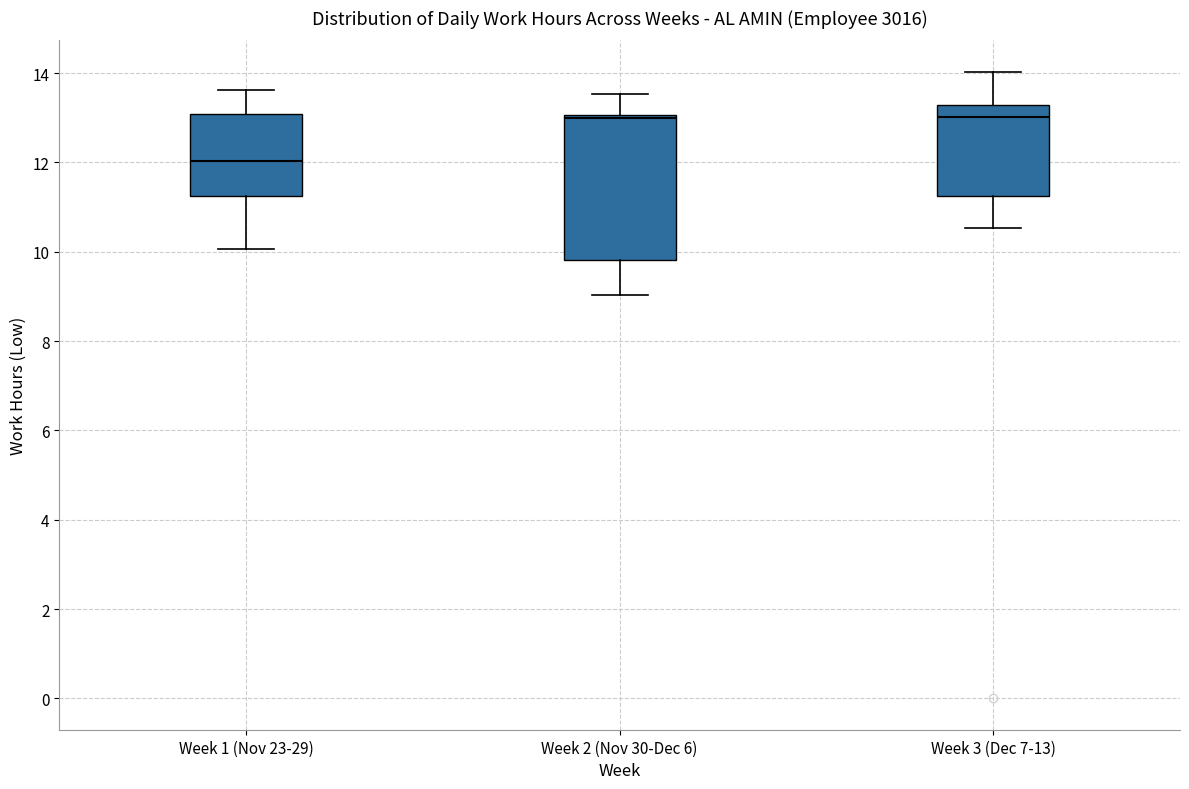

Where is the lower edge of the box for Week 3 (Dec 7-13) on the y-axis? The values are not printed on the chart, so give them approximately, as read against the axis.

11.2